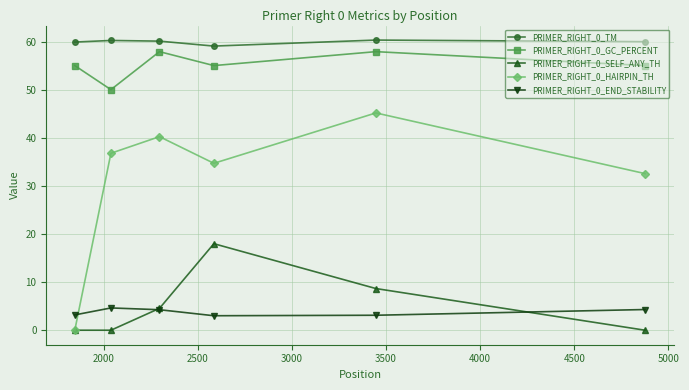

True or false: PRIMER_RIGHT_0_TM has more than 2 points higher than both neighbors.

False